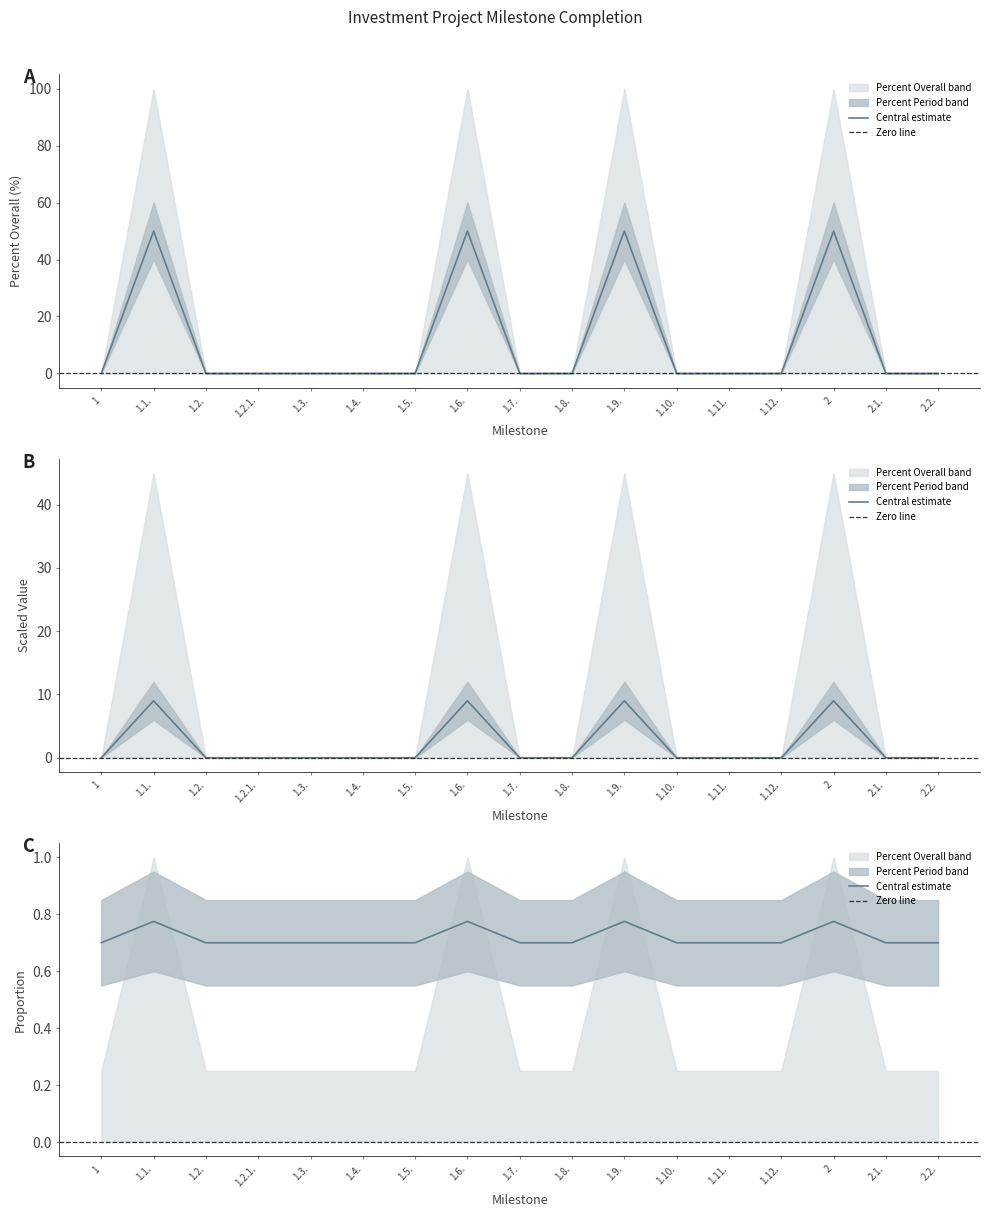

What is the sum of the values at 1.6. and 1.2.1.?

50